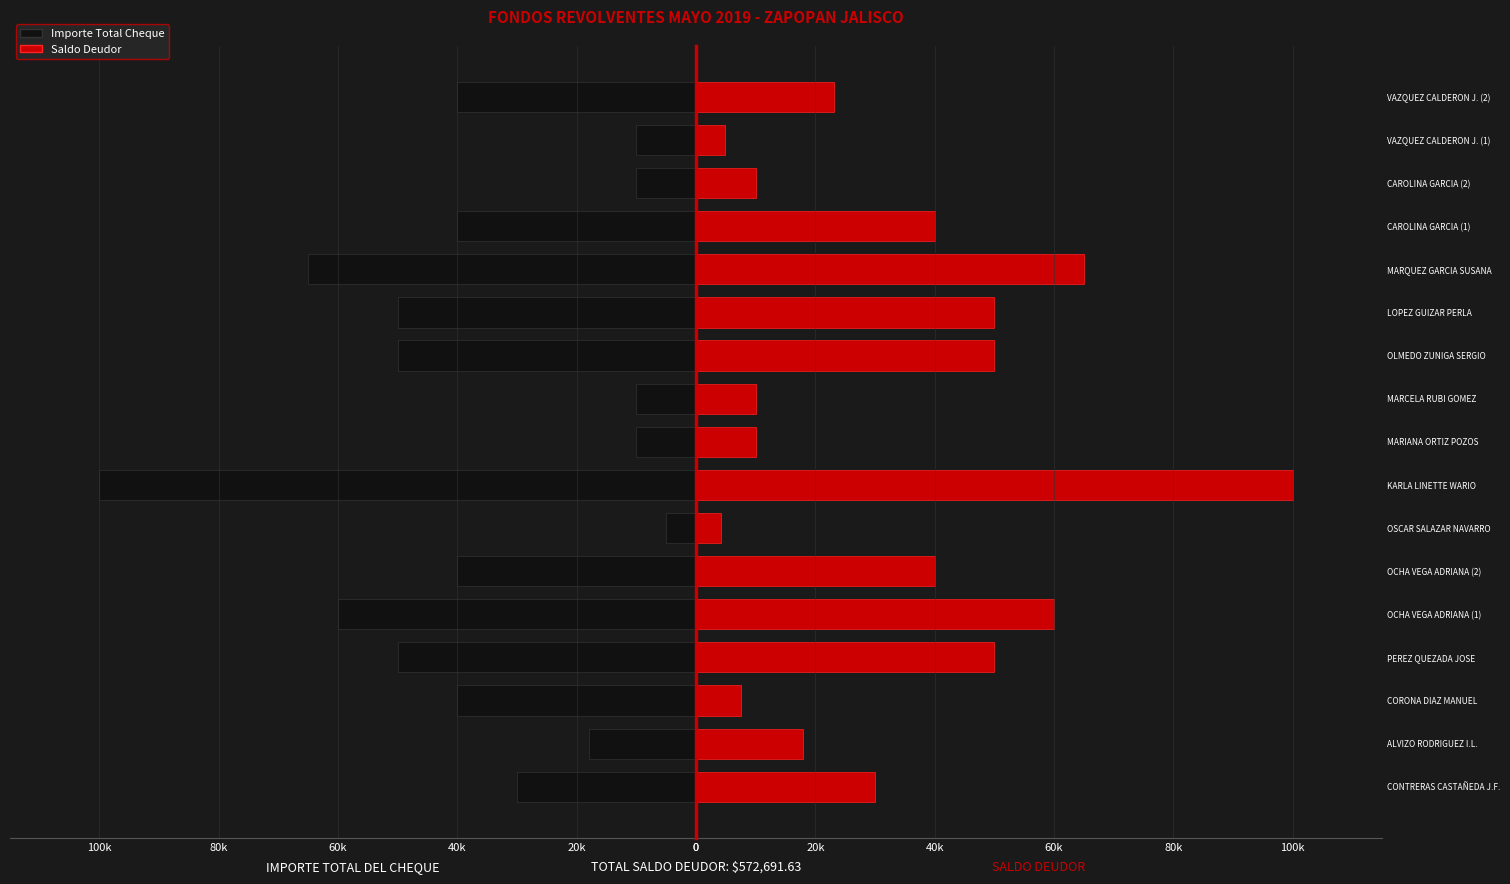

How many groups of bars are there?

17